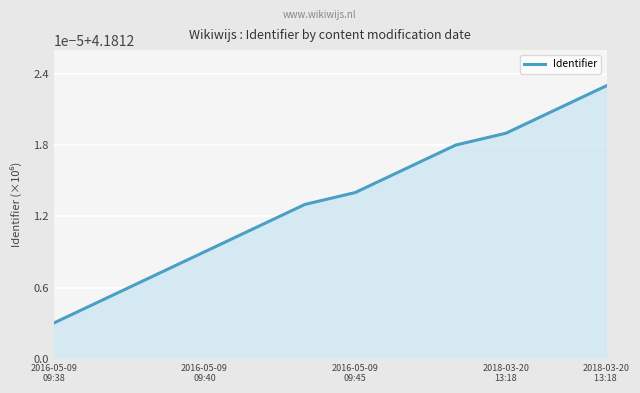

Does the chart have visible grid lines?

Yes